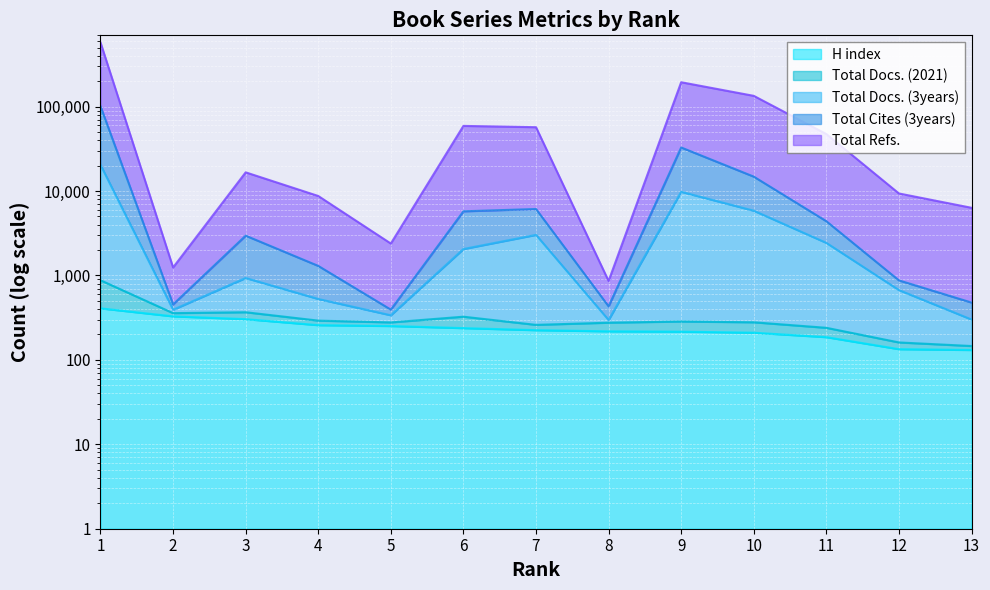

What is the average value of the Total Docs. (3years) series?

3620